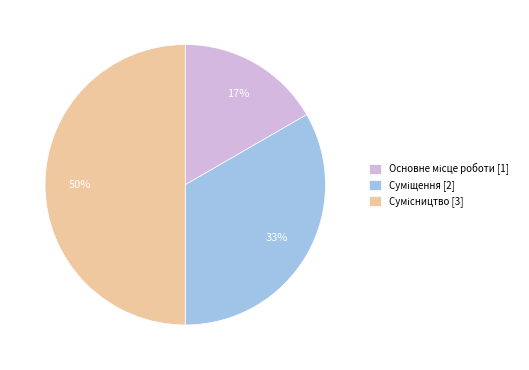

To the nearest percent, what is the difference between the largest and smallest slice percentages?

33%